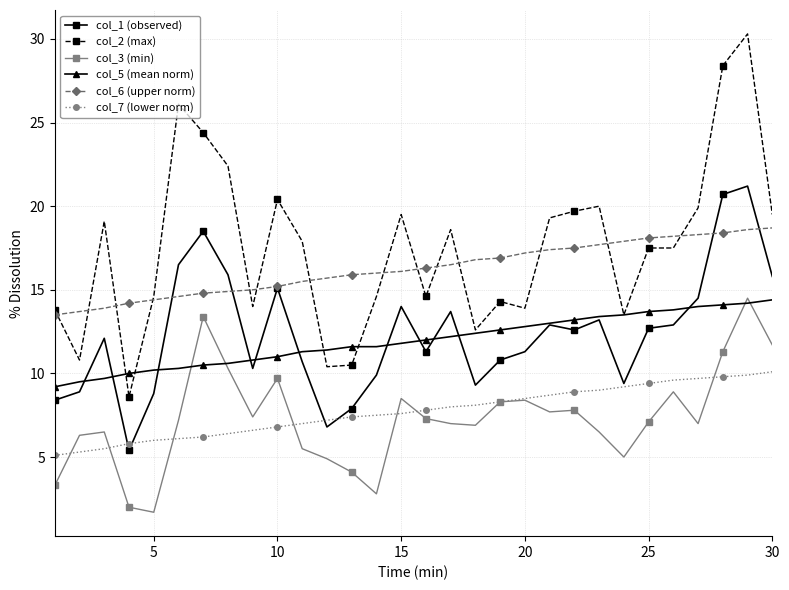

Which series has the widest spread of values?

col_2 (max)